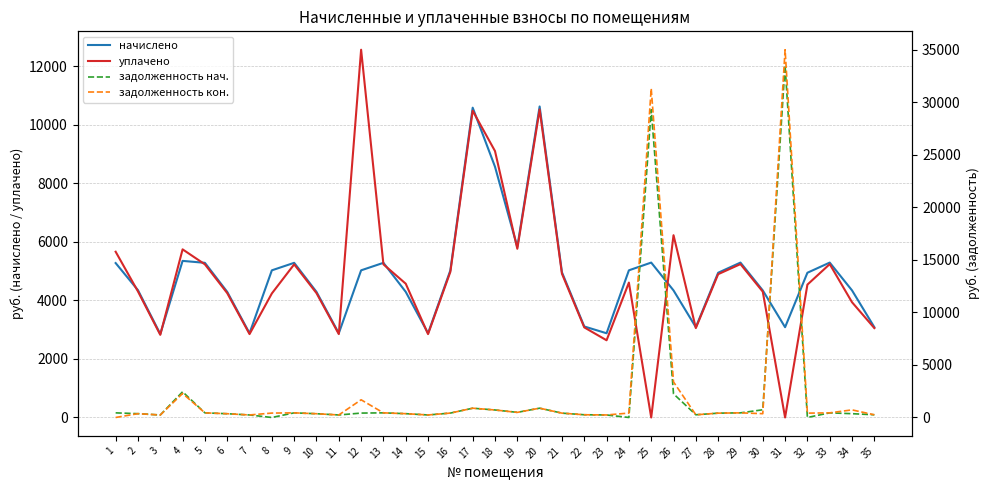

What is the average value of the начислено series?

4853.3